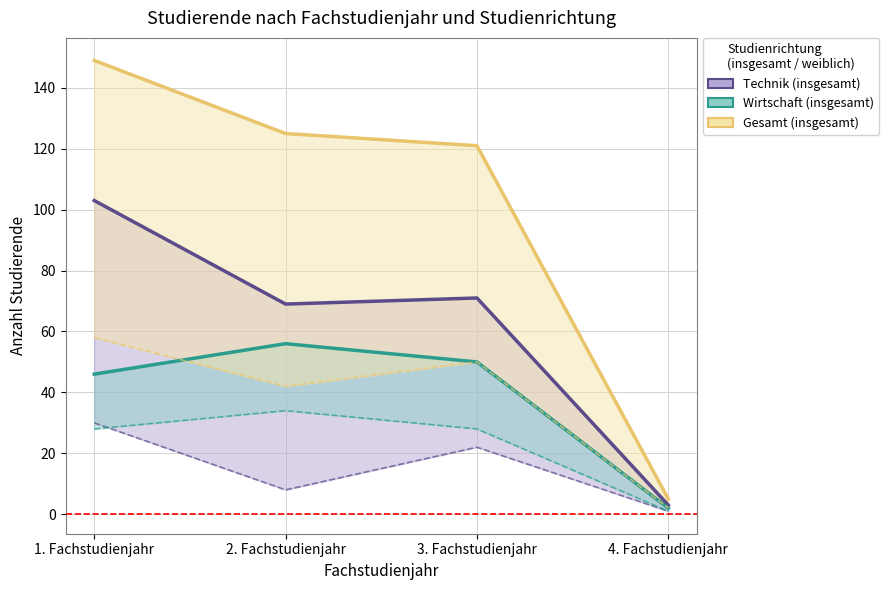

At which category does the chart reach its minimum across all series?

4. Fachstudienjahr